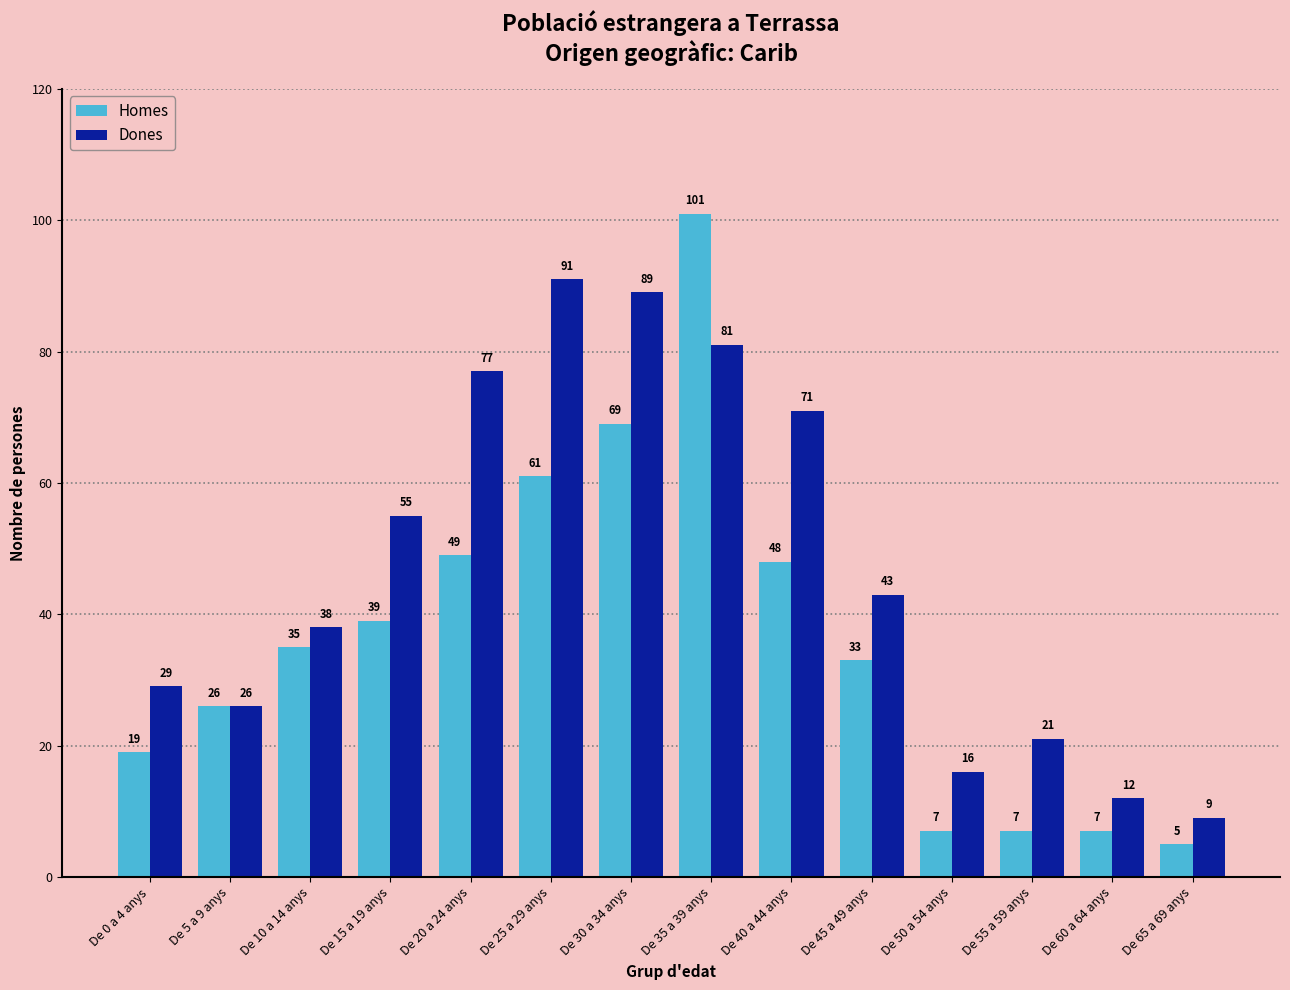

Which category has the highest value across all series?

De 35 a 39 anys